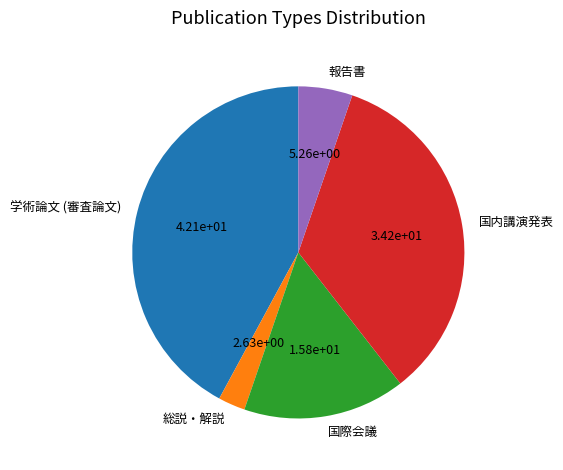

Is 国際会議 the majority of the pie?

No